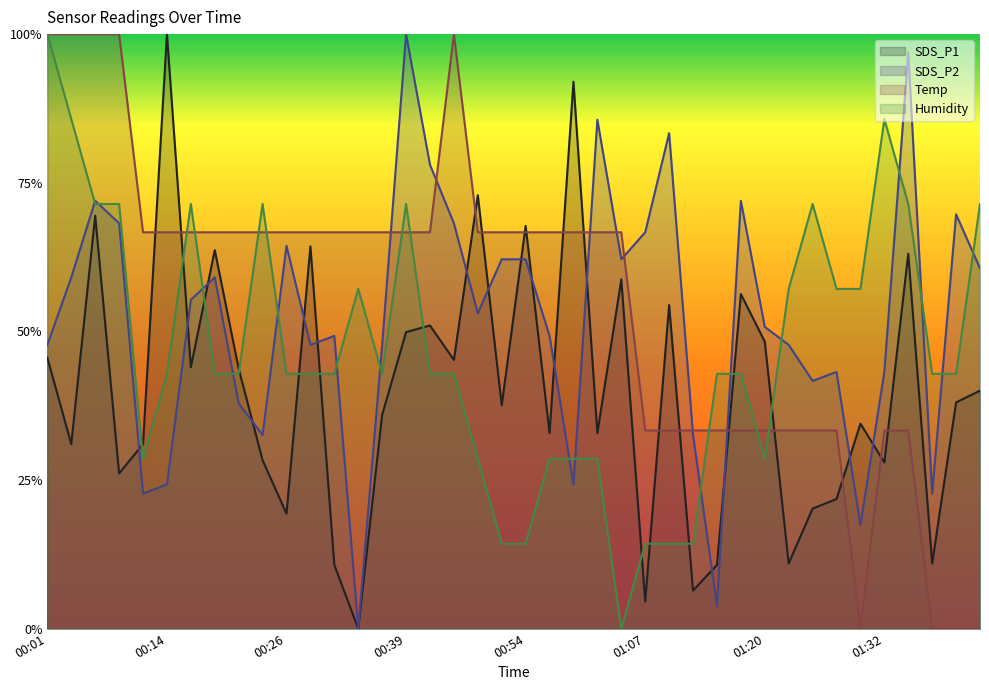

True or false: SDS_P2 and Humidity cross at least once.

True